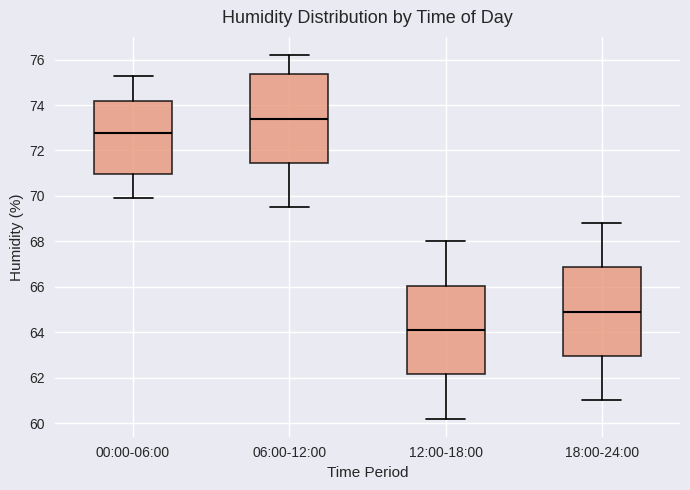

Where does the upper whisker of the box for 00:00-06:00 end on the y-axis? The values are not printed on the chart, so give them approximately, as read against the axis.

75.4